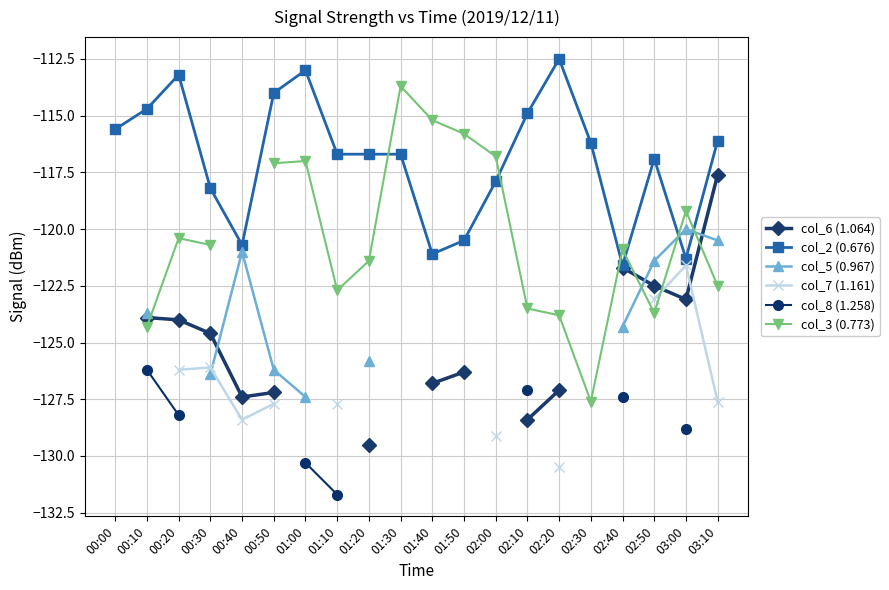

How many lines are shown in the chart?

6